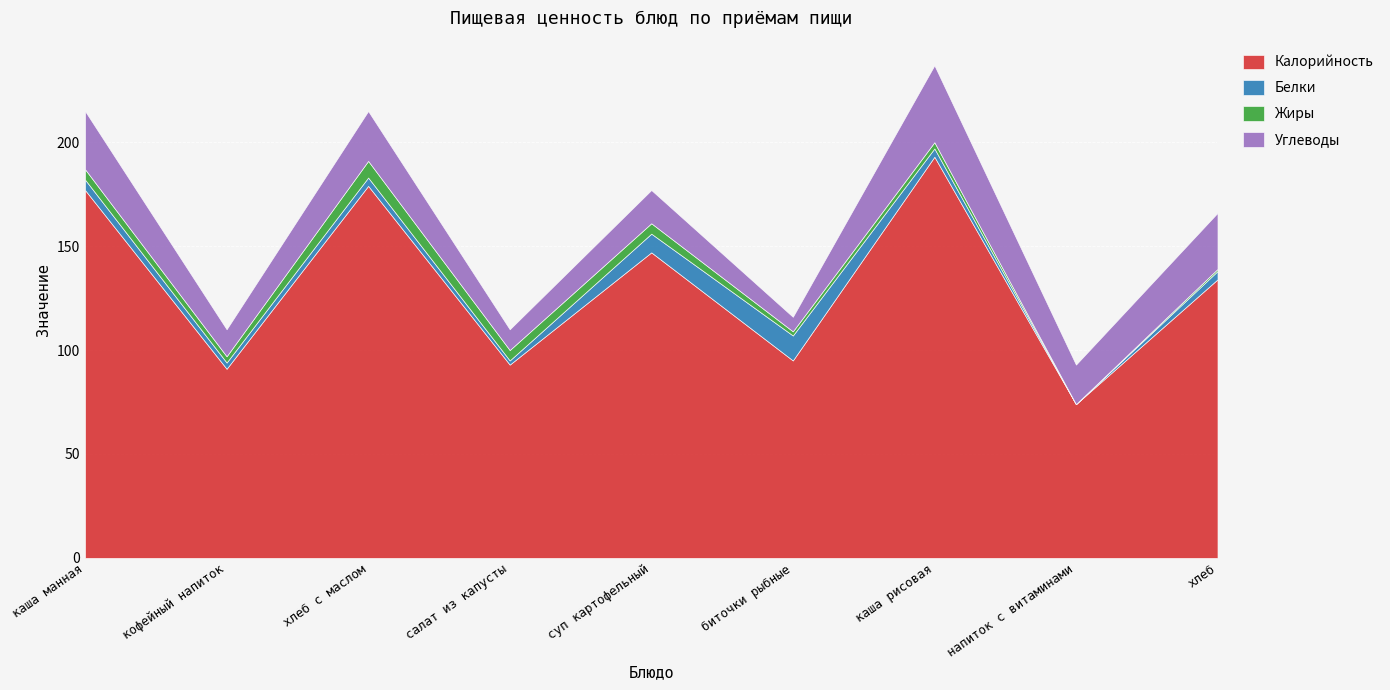

Is it true that Белки equals 4 at хлеб?

True